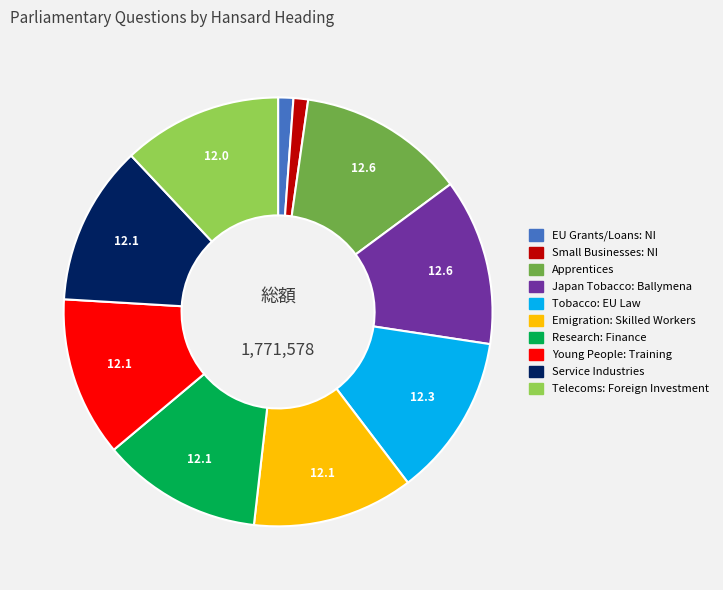

What is the ratio of the value at Young People: Training to the value at EU Grants/Loans: NI?

10.5